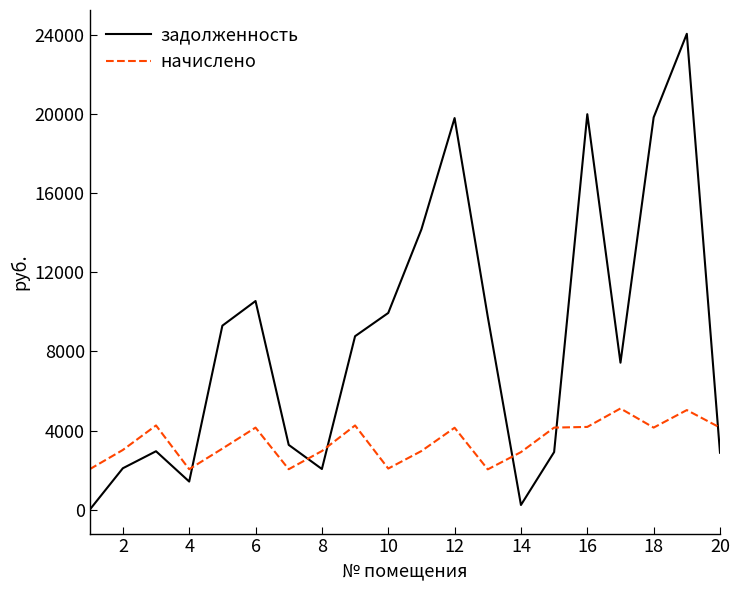

Is this an area chart (filled region under the line)?

No